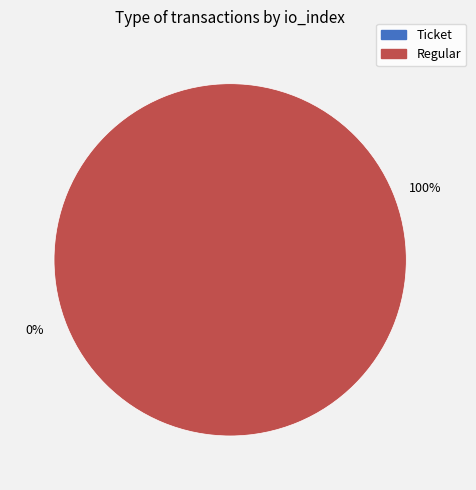

Count the number of slices in the pie.

2